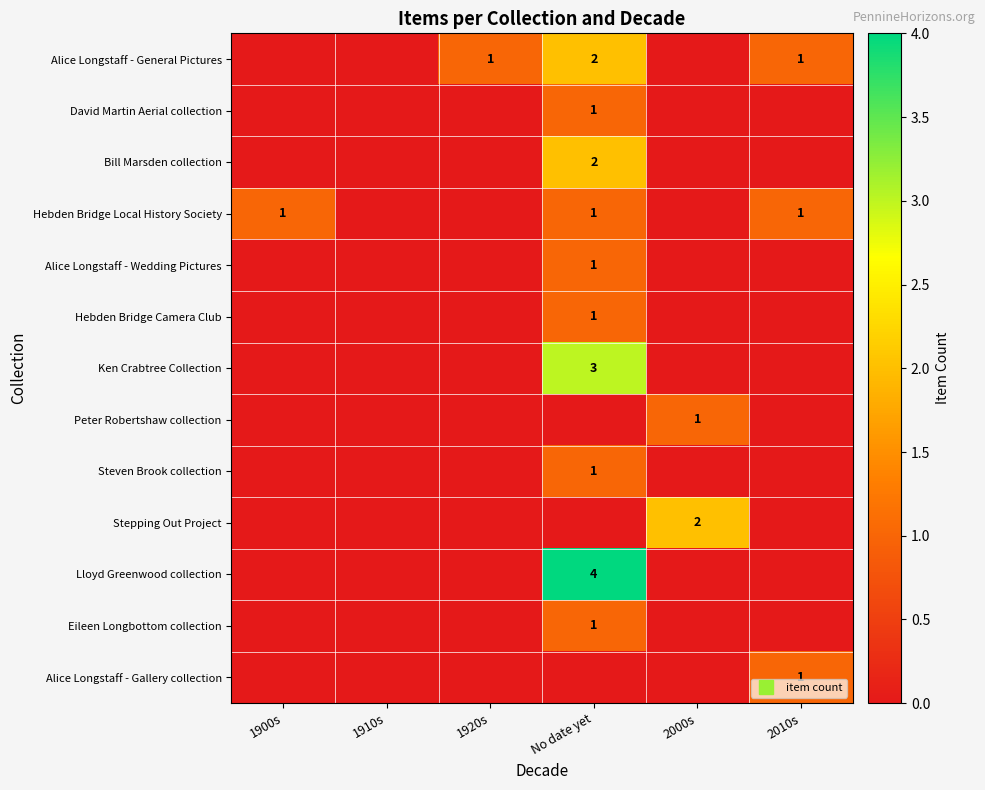

Which has a higher value, 1900s or 2010s?

2010s